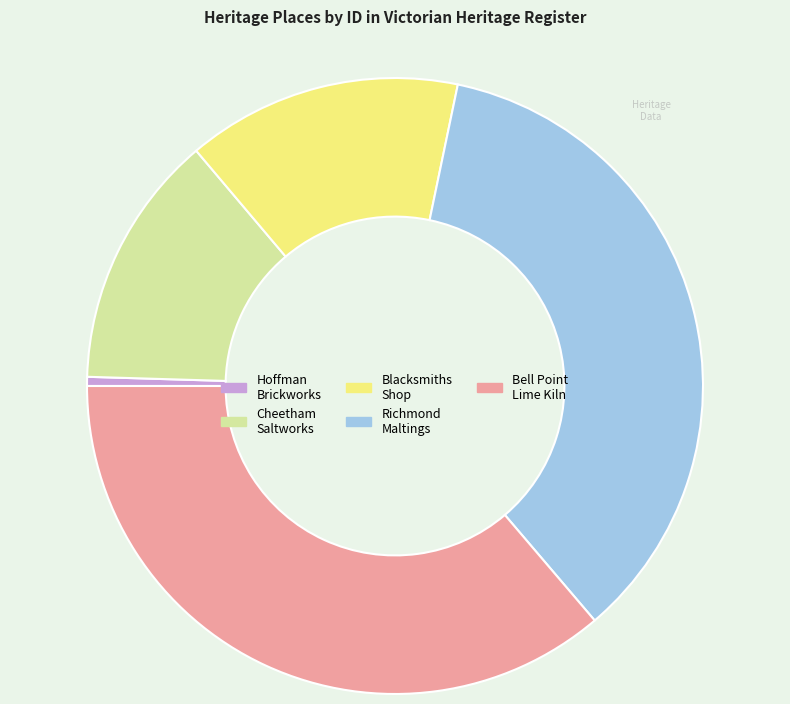

Is there a majority slice in this chart?

No